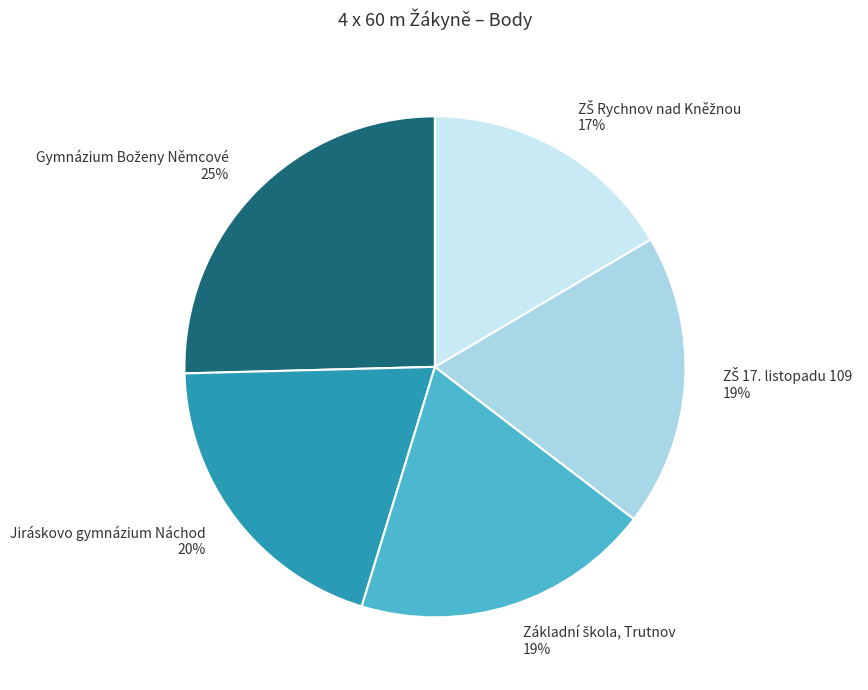

How many segments does this pie chart have?

5